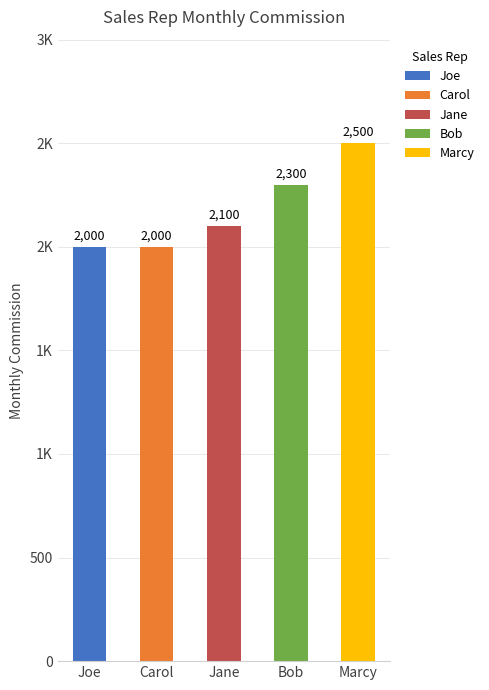

Approximately how many times larger is the value at Marcy compared to Jane?

1.2